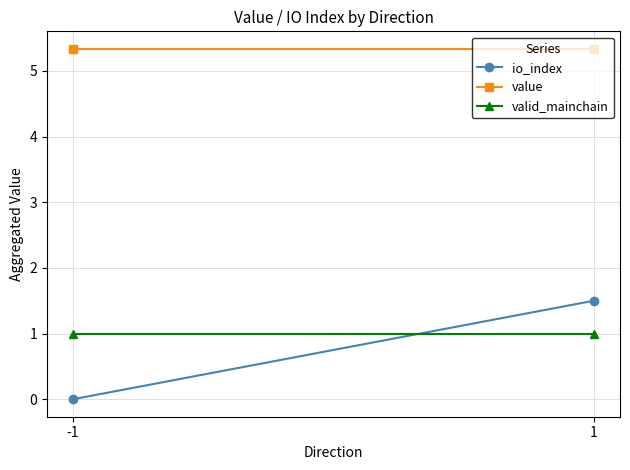

The value of io_index at -1 is -0.6. True or false?

False